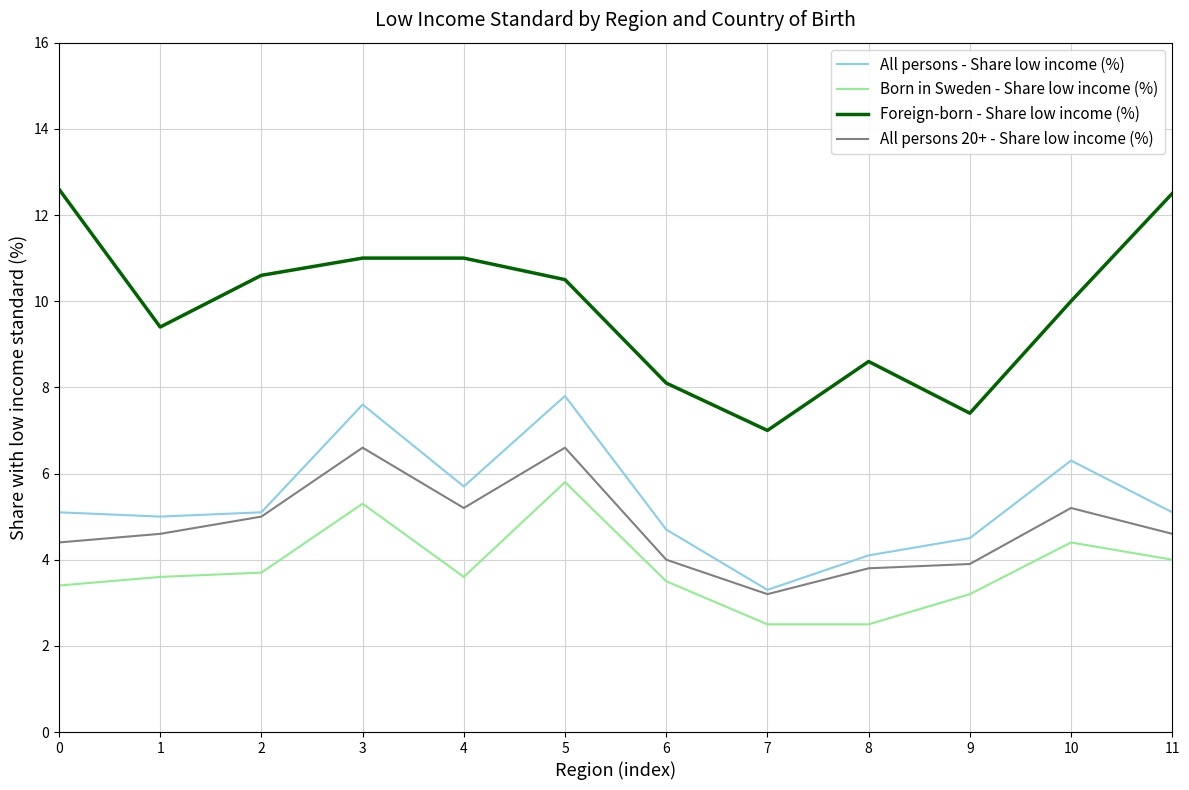

Reading left to right, transcribe all the data shown in this chart.

All persons - Share low income (%): 5.1	5.0	5.1	7.6	5.7	7.8	4.7	3.3	4.1	4.5	6.3	5.1
Born in Sweden - Share low income (%): 3.4	3.6	3.7	5.3	3.6	5.8	3.5	2.5	2.5	3.2	4.4	4.0
Foreign-born - Share low income (%): 12.6	9.4	10.6	11.0	11.0	10.5	8.1	7.0	8.6	7.4	10.0	12.5
All persons 20+ - Share low income (%): 4.4	4.6	5.0	6.6	5.2	6.6	4.0	3.2	3.8	3.9	5.2	4.6